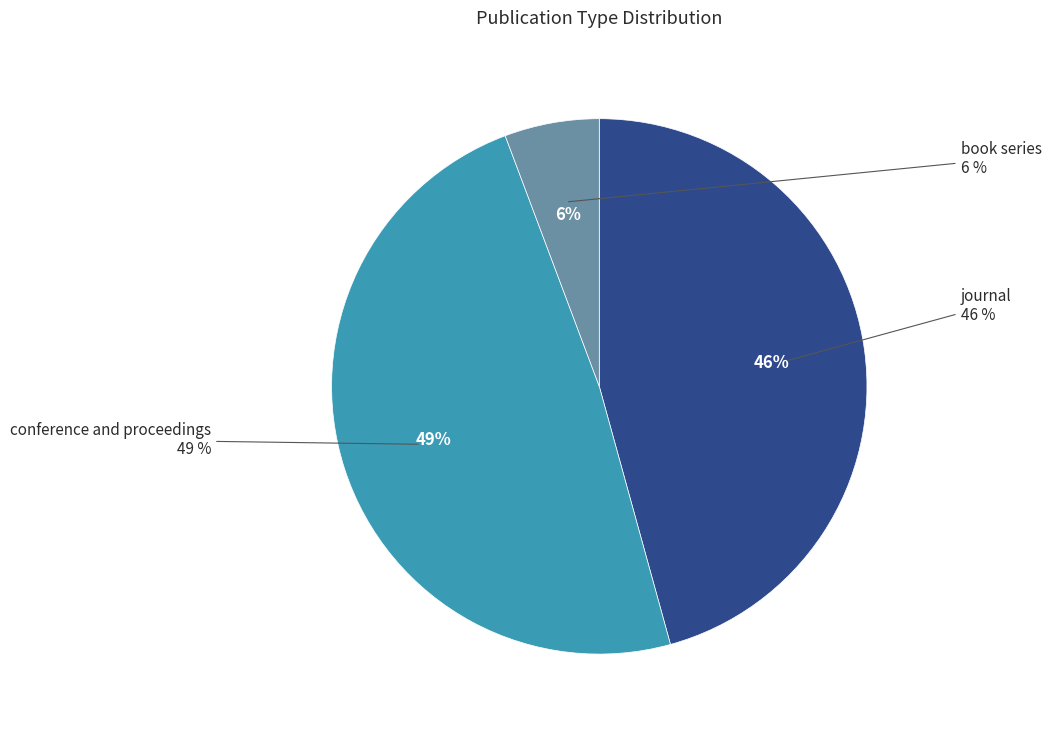

Between book series and journal, which is larger?

journal